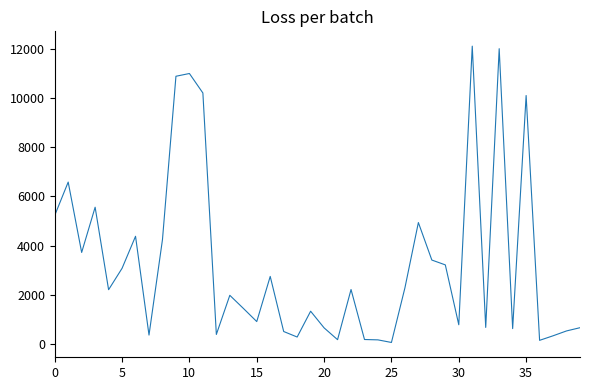

What is the greatest value displayed?

12124.4